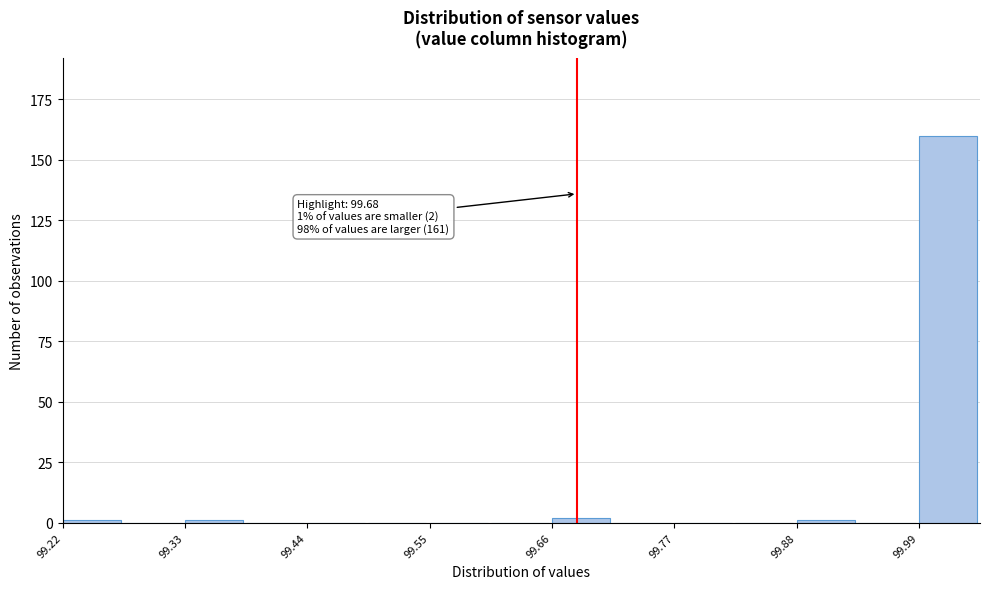

Around what value on the x-axis is the tallest bar? Give the approximate position of its centre, as read against the axis.

100.02